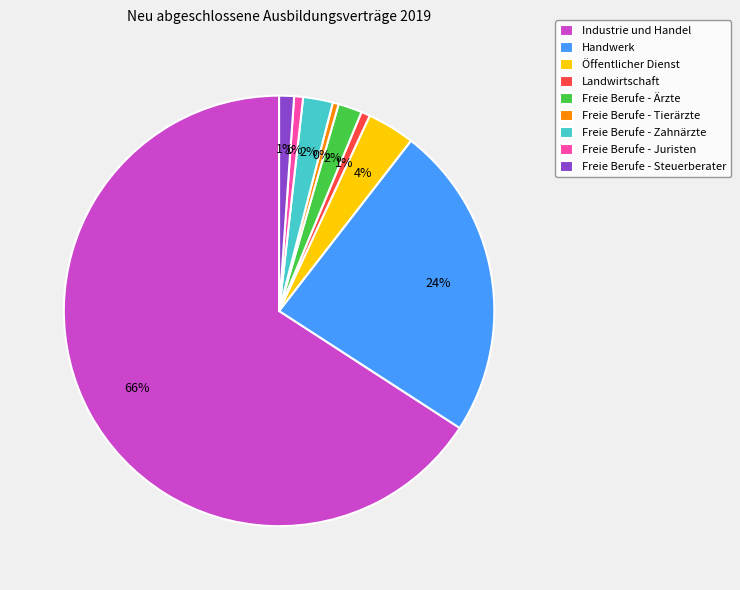

Do Freie Berufe - Ärzte and Handwerk together represent more than half of the pie?

No